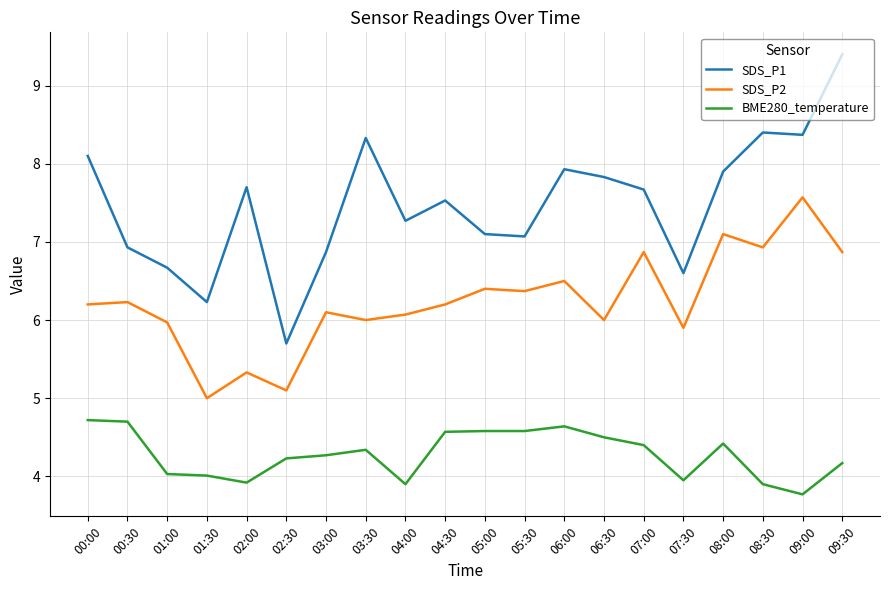

Rank the series at 02:00 from lowest to highest value.

BME280_temperature, SDS_P2, SDS_P1